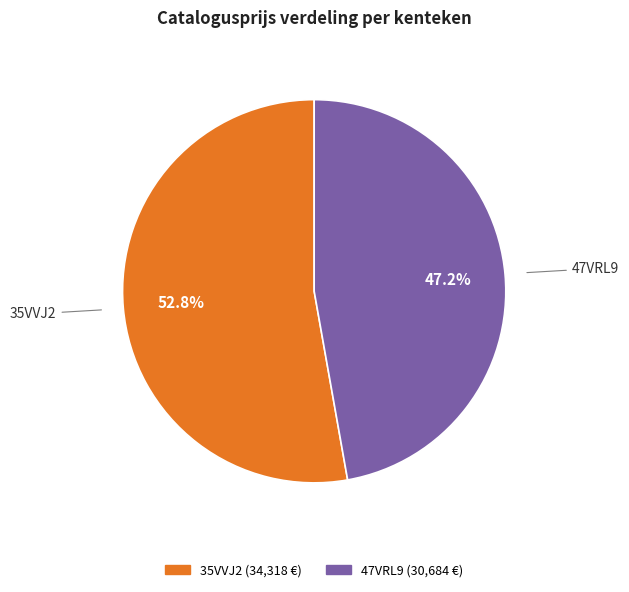

To the nearest percent, what is the average slice percentage?

50%